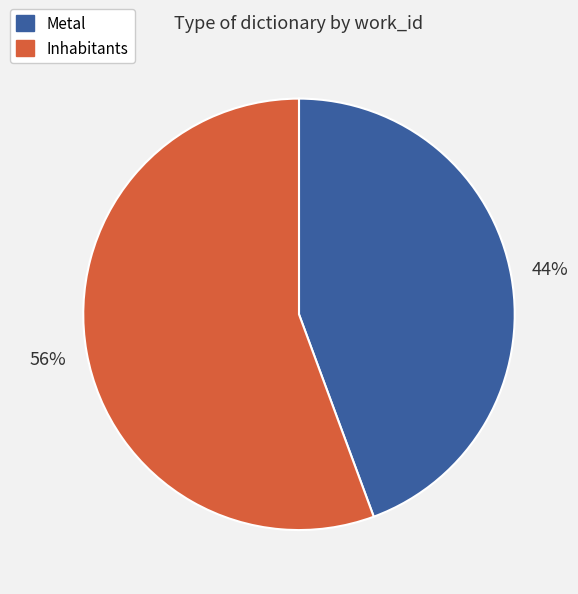

How many segments does this pie chart have?

2